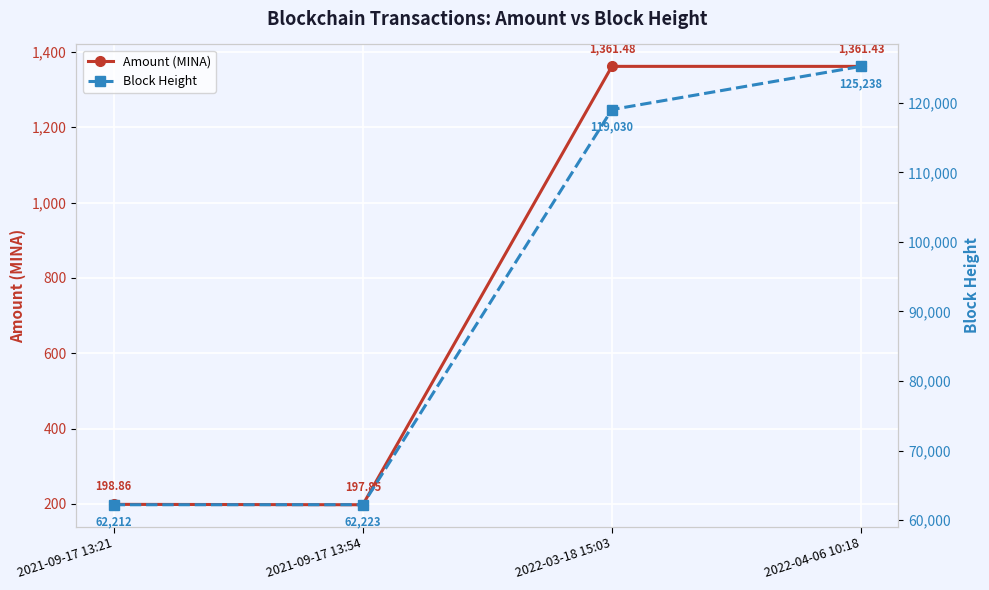

Rank the series by their average value, from lowest to highest.

Amount (MINA), Block Height